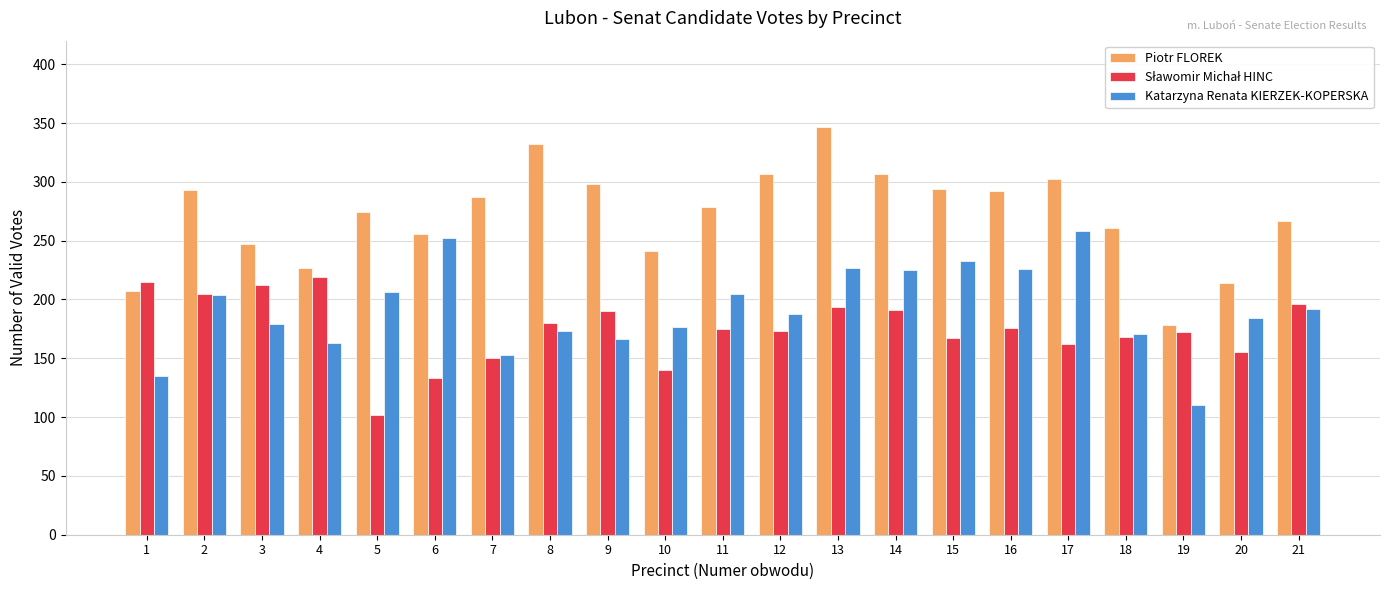

What is the difference between the Piotr FLOREK values at 3 and 2?

46